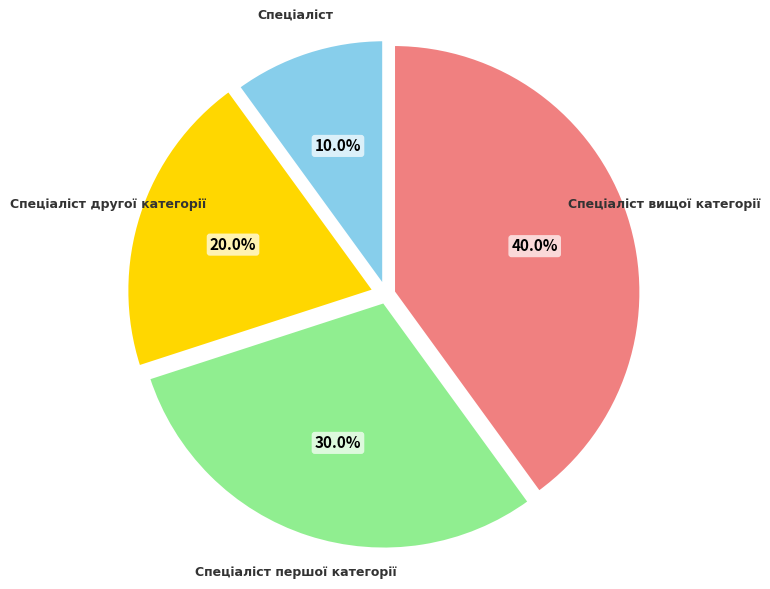

Approximately how many times larger is the value at Спеціаліст вищої категорії compared to Спеціаліст другої категорії?

2.0